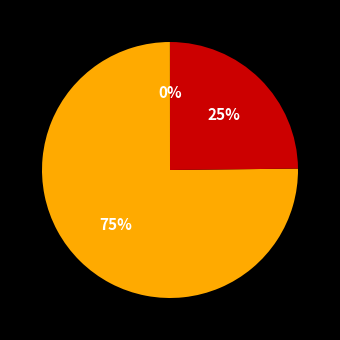

Is there a majority slice in this chart?

Yes